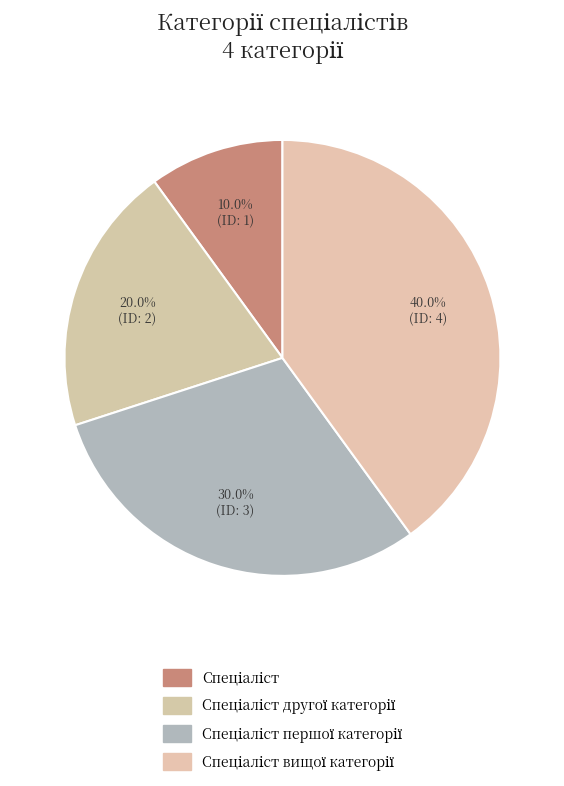

Rank the categories by value from highest to lowest.

Спеціаліст вищої категорії, Спеціаліст першої категорії, Спеціаліст другої категорії, Спеціаліст